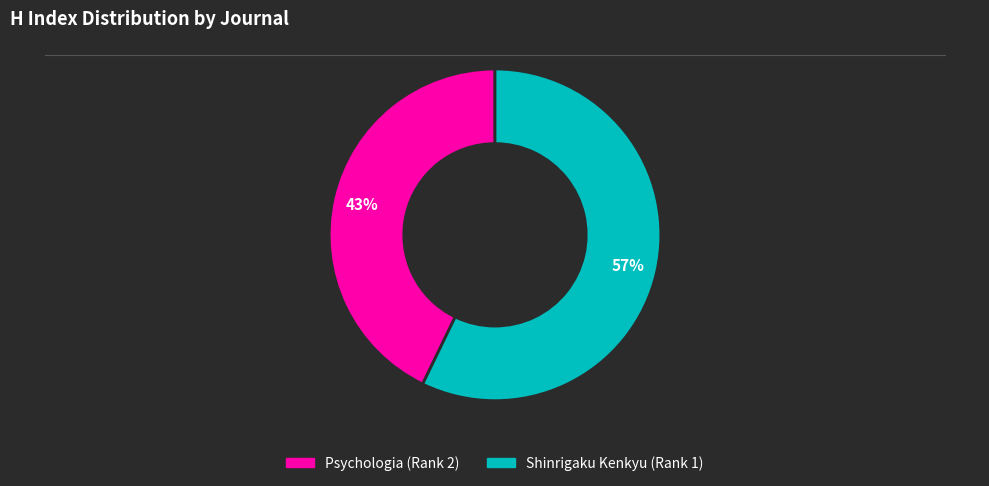

Is there a majority slice in this chart?

Yes